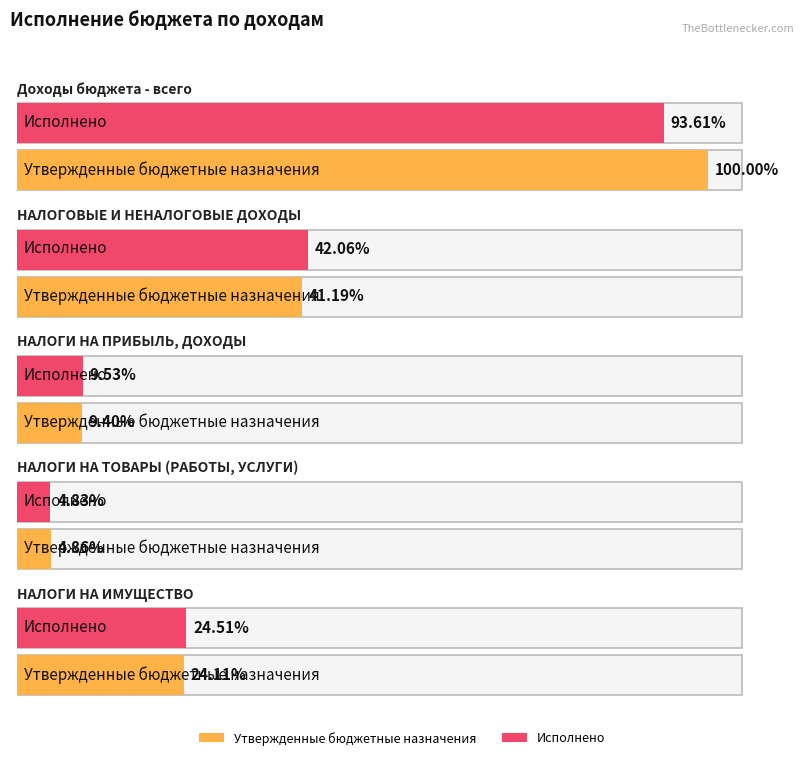

Which series has the largest range (max minus min)?

Утвержденные бюджетные назначения